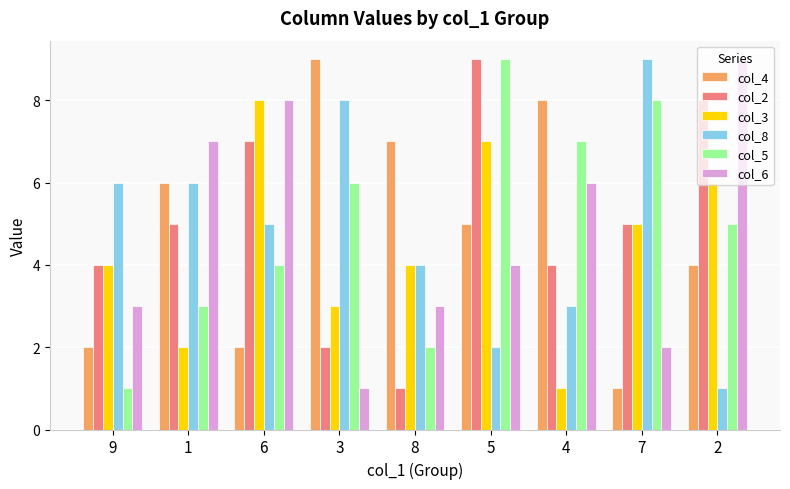

At 4, list the series in order from largest to smallest.

col_4, col_5, col_6, col_2, col_8, col_3